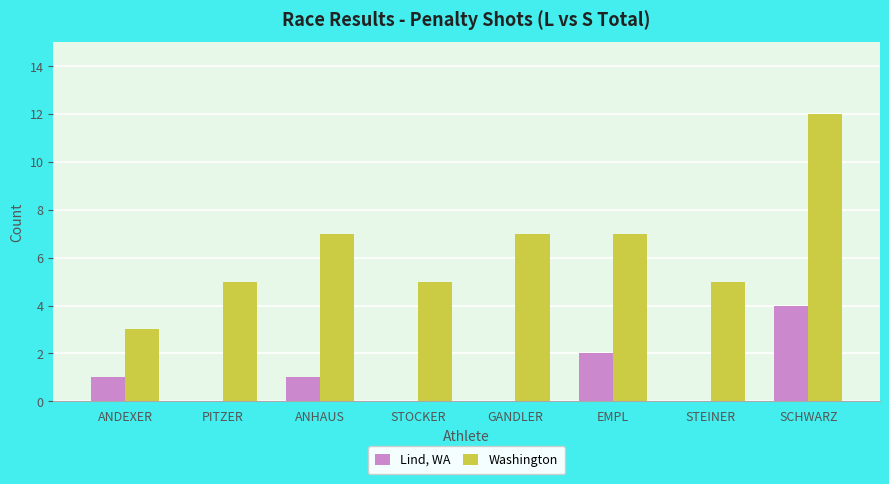

Reading right to left, extract all data points from this chart.

Lind, WA: 4	0	2	0	0	1	0	1
Washington: 12	5	7	7	5	7	5	3